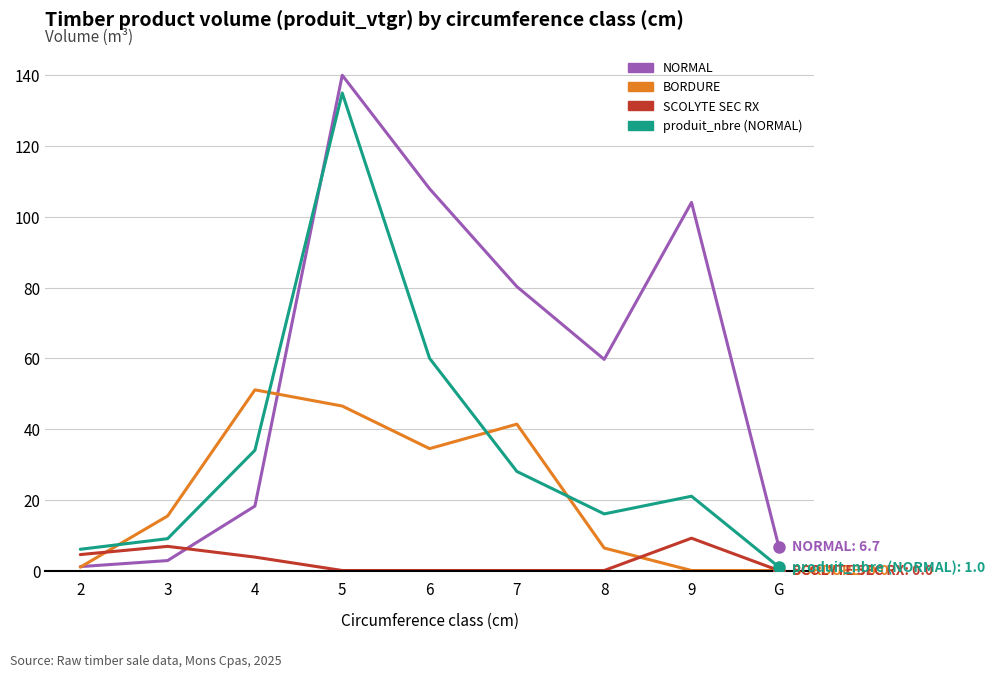

Between 7 and 8, which series saw the biggest shift?

BORDURE